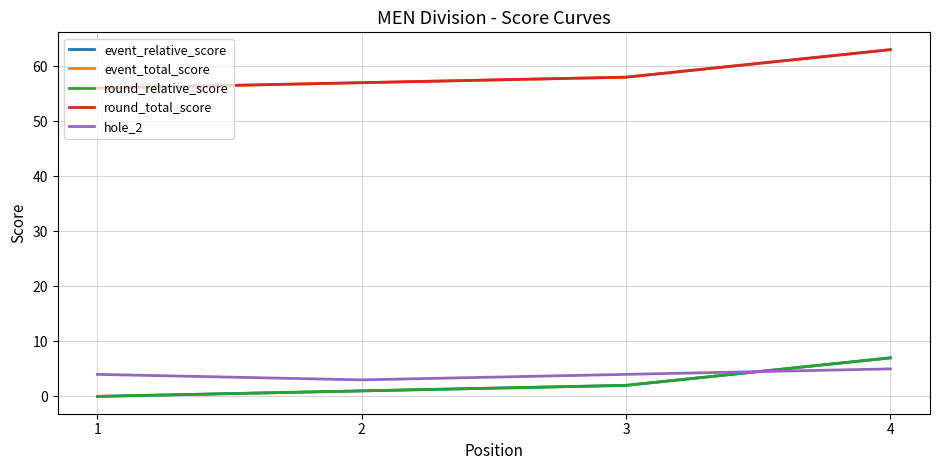

Which category has the lowest value in the round_relative_score series?

1